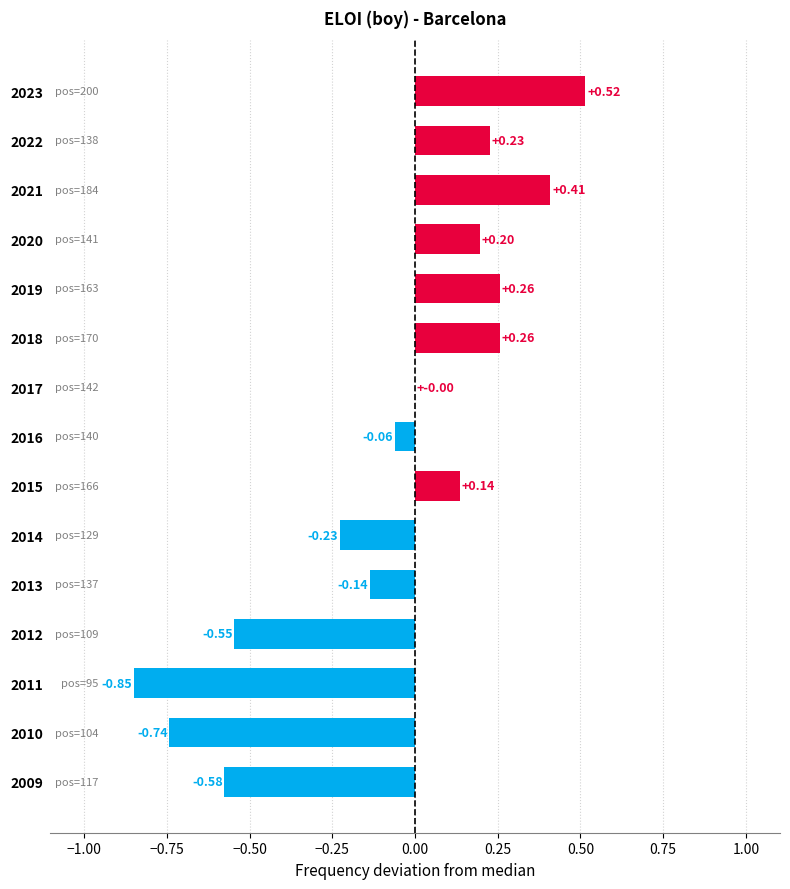

Are the bars horizontal?

Yes